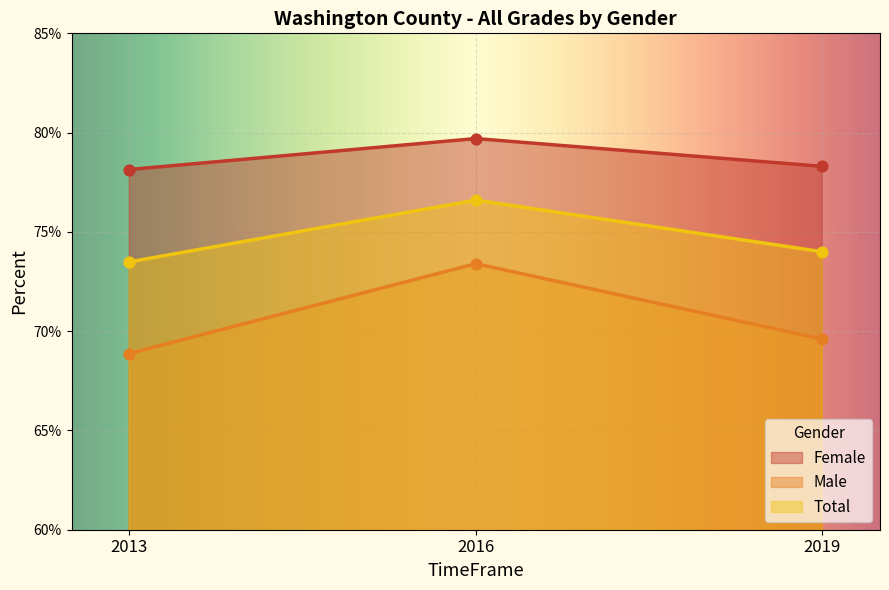

Which series contains the highest Y value?

Female